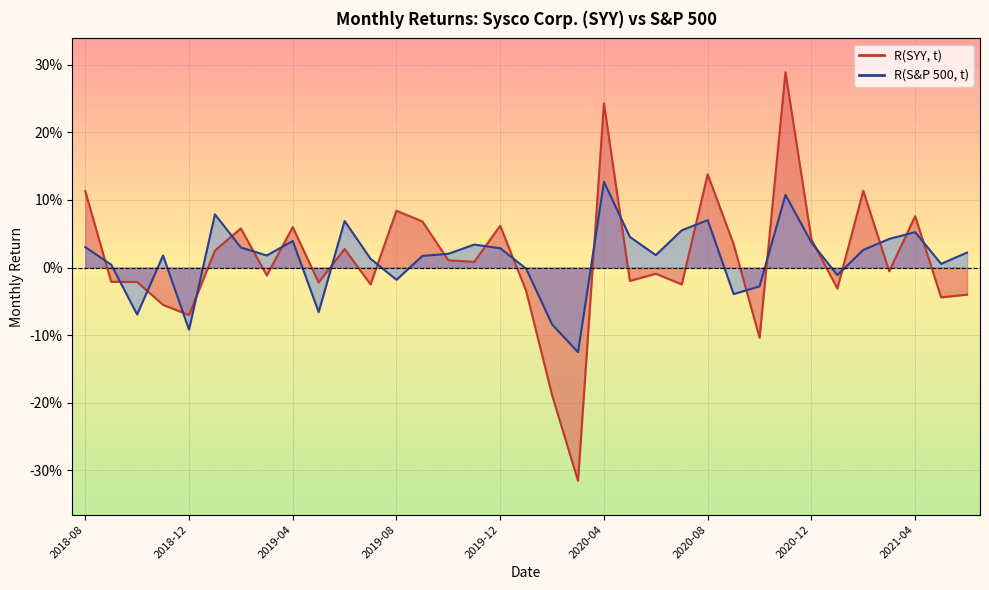

How many interior local peaks does the R(SYY, t) series have?

11